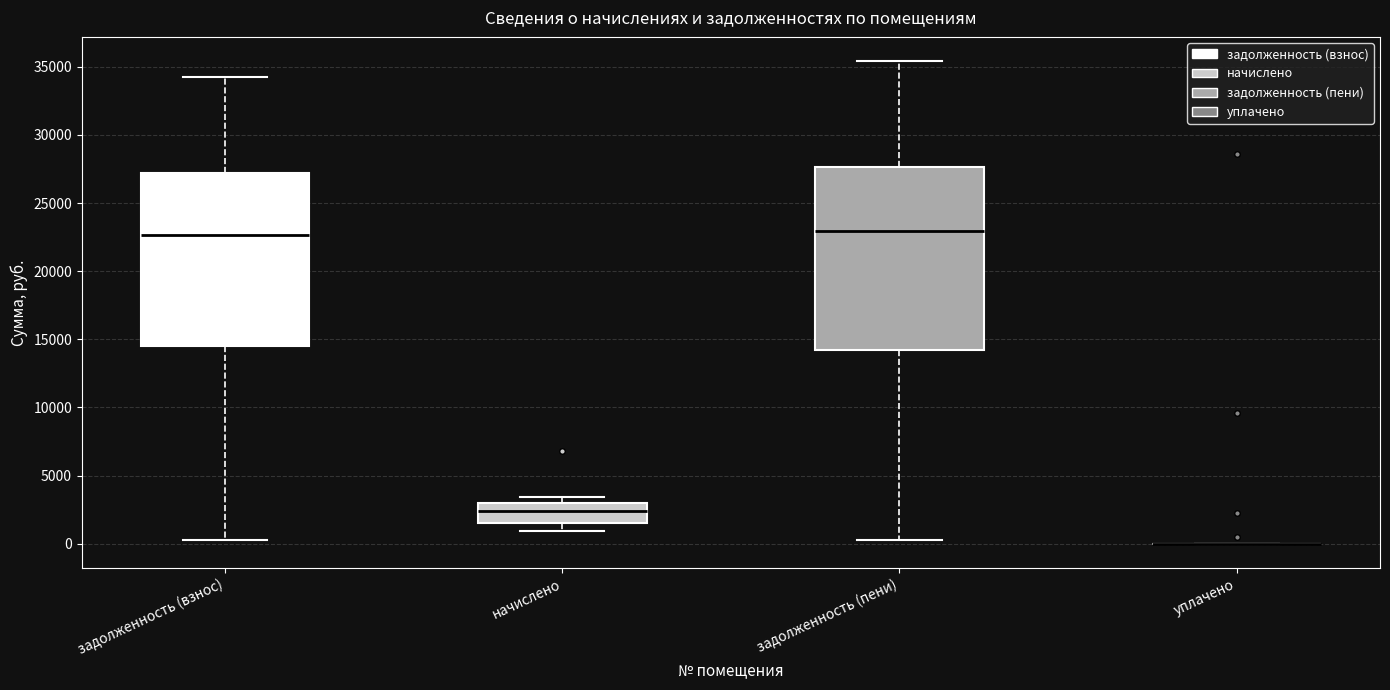

Reading left to right, transcribe this box plot: for each box, give where its median line is, the range the box spans, and where its two whiskers end, as read against the y-axis. The values are not printed on the chart, so give them approximately, as read against the axis.

задолженность (взнос): median 22500, box 14500 to 27000, whiskers 0 to 34500
начислено: median 2500, box 1500 to 3000, whiskers 1000 to 3500
задолженность (пени): median 23000, box 14000 to 27500, whiskers 0 to 35500
уплачено: box collapsed to a line at 0, whiskers 0 to 0